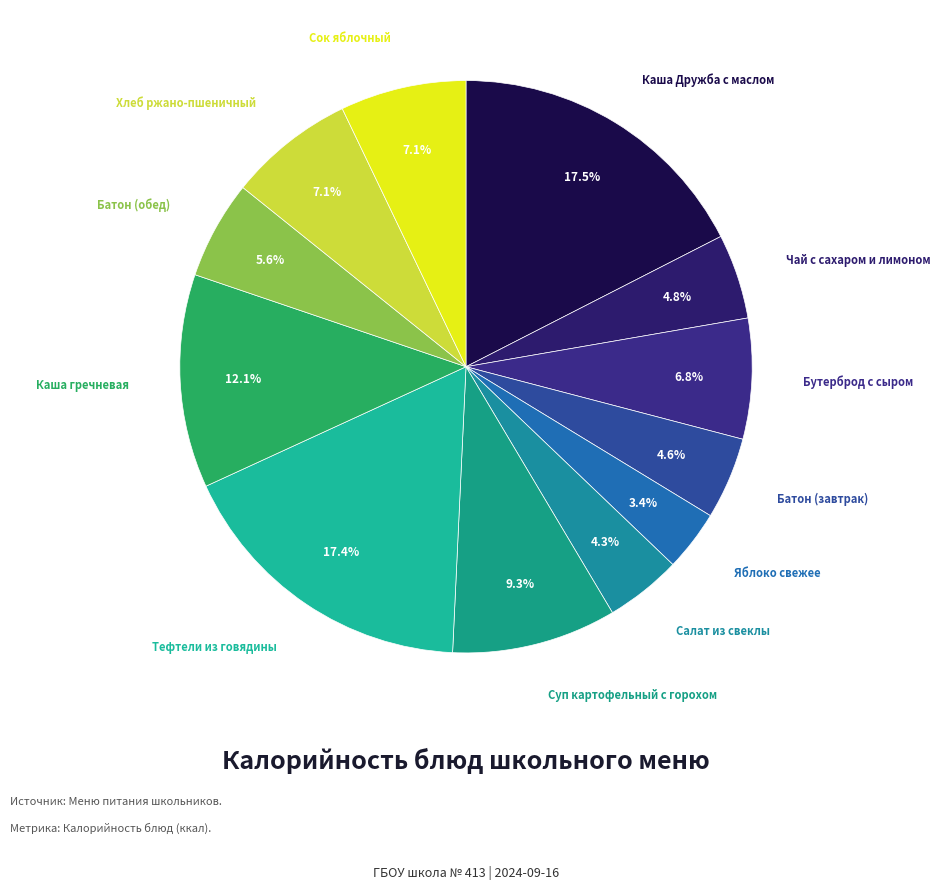

Count the number of slices in the pie.

12